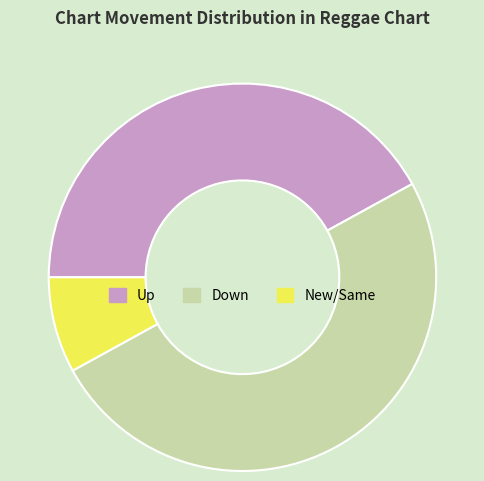

How many slices are in this pie chart?

3